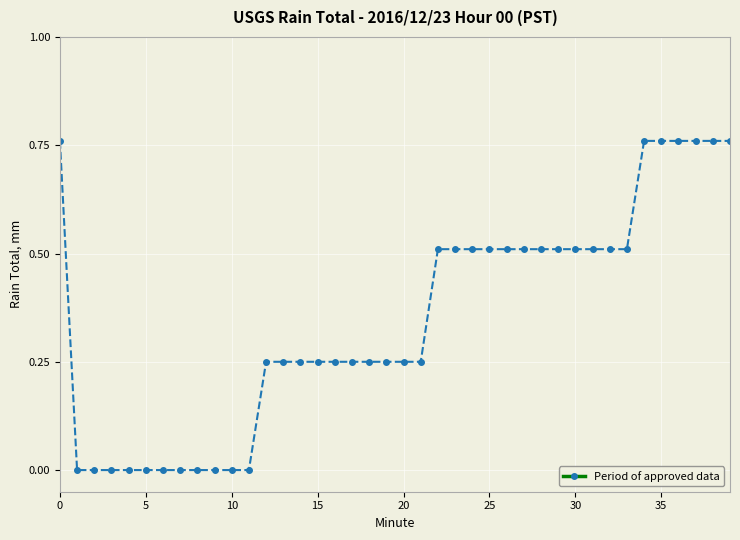

What is the sum of all values?

13.9